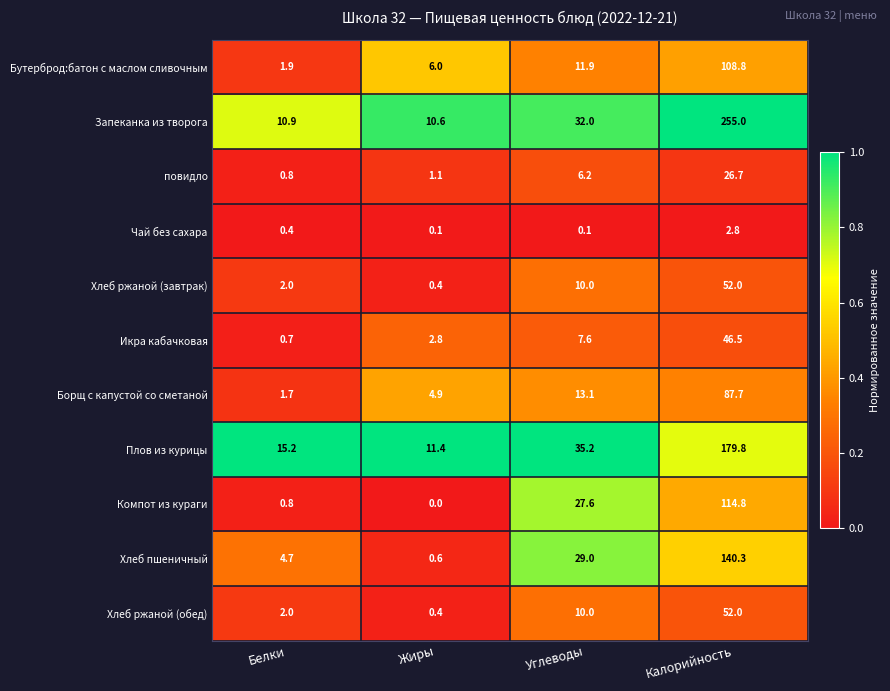

Which series has the widest spread of values?

Запеканка из творога